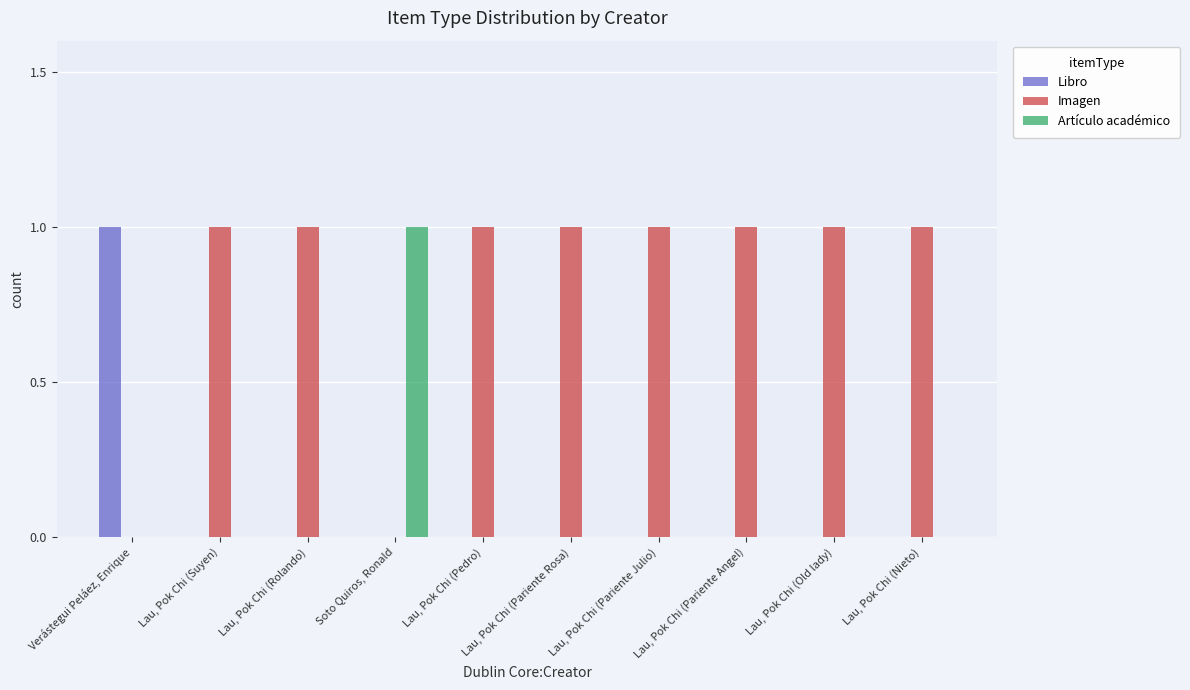

True or false: Imagen has a value of 0 at Lau, Pok Chi (Rolando).

False